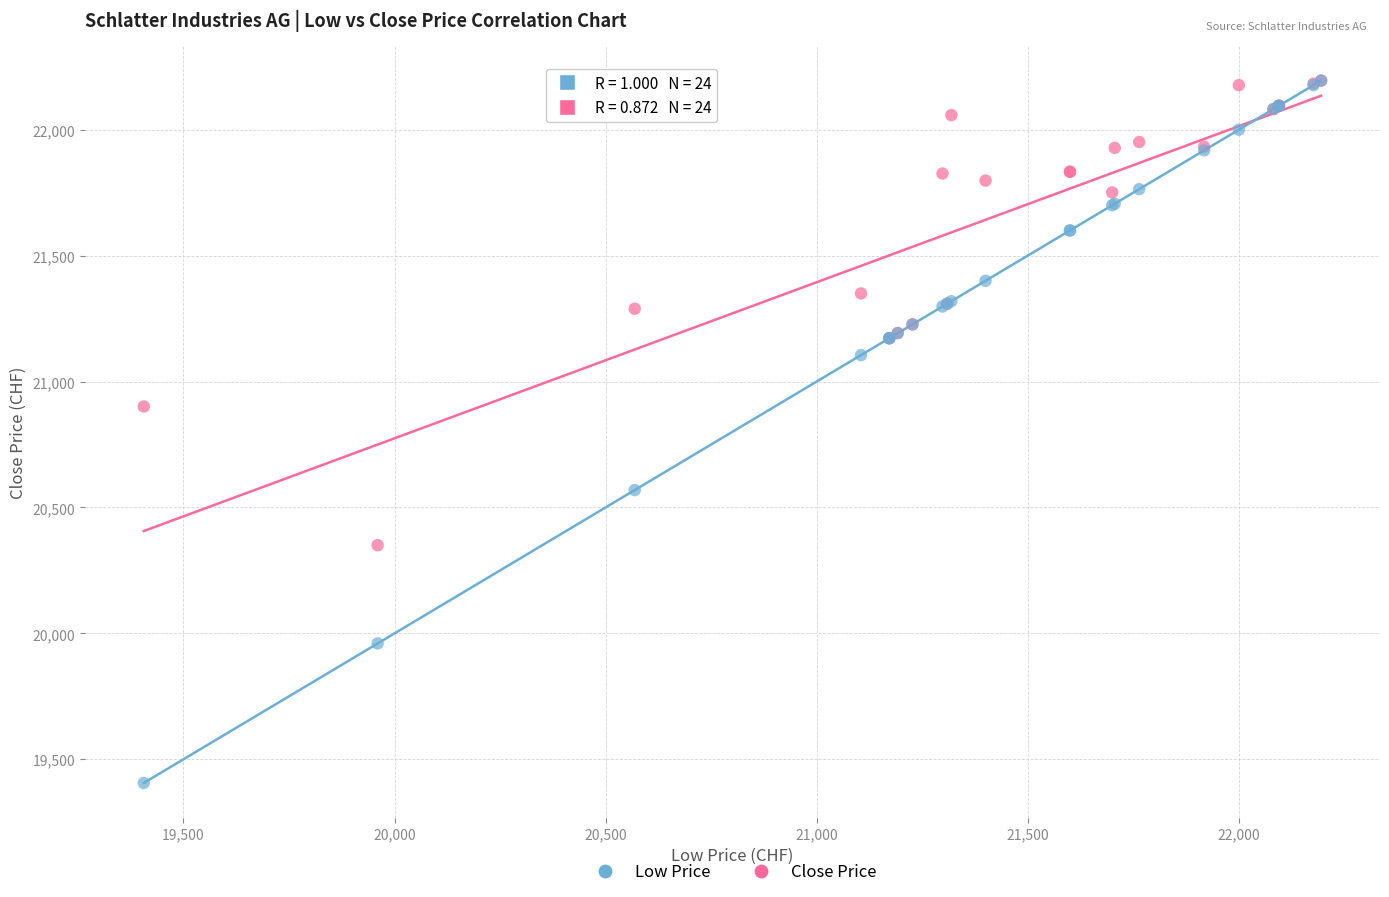

Across all series, what Y value is closest to 20800?

20901